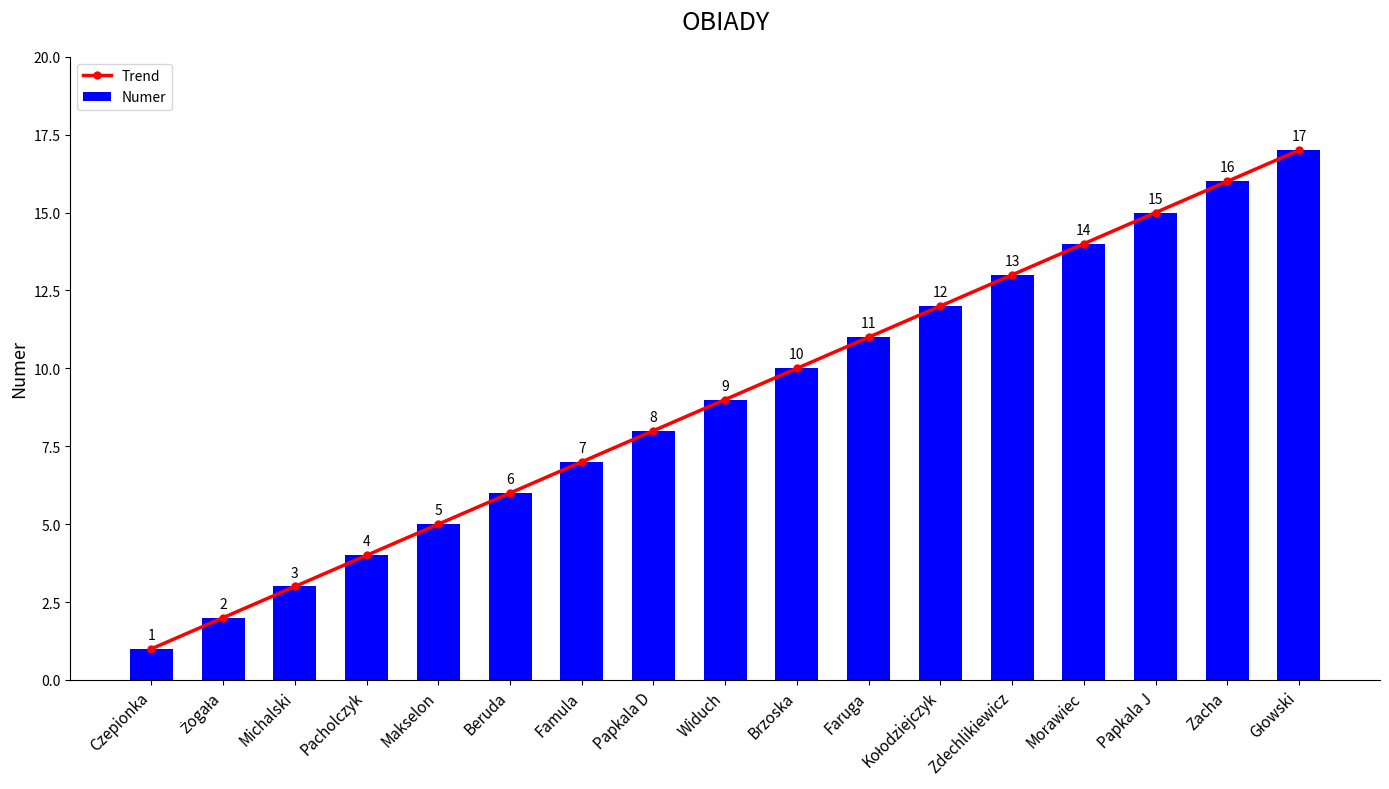

How many data points in Numer are above 9?

8